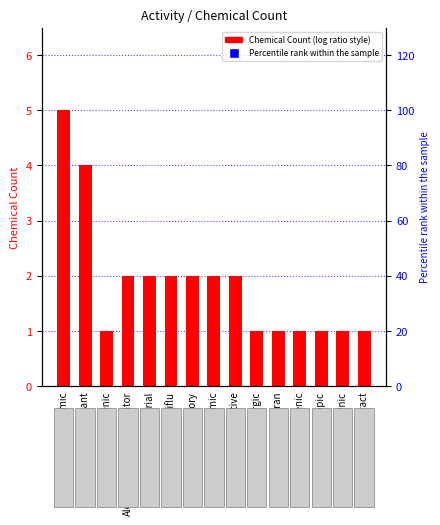

Count the values in the range 1 to 2.

13